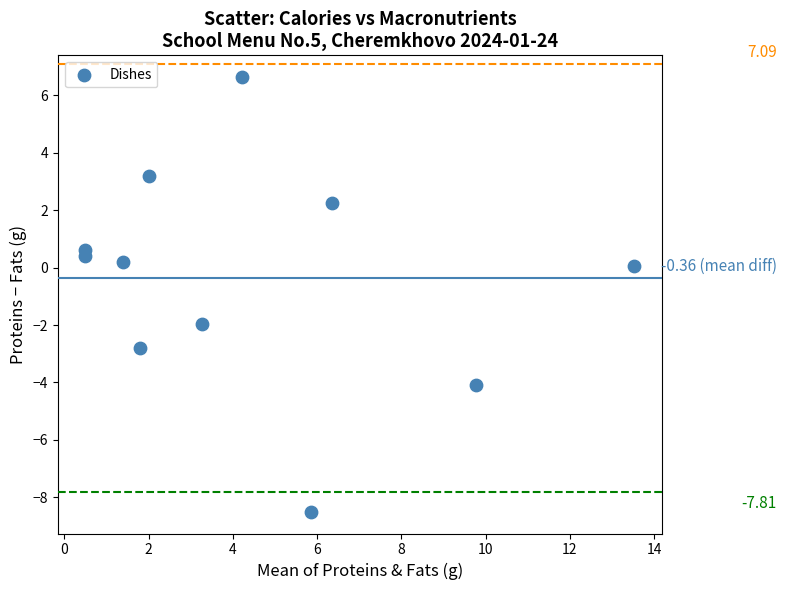

What is the range of X values (max minus min)?

13.0